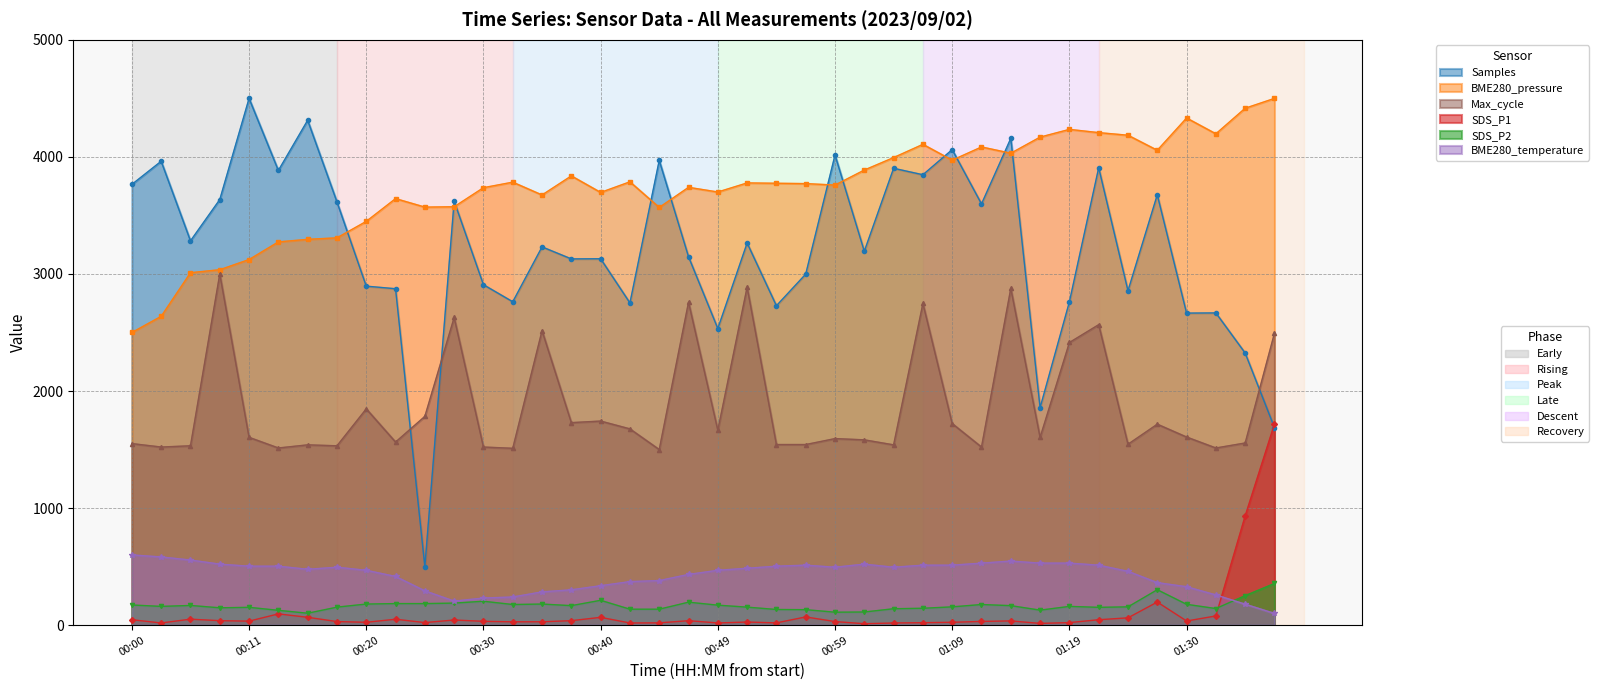

True or false: Samples has more than 2 points higher than both neighbors.

True